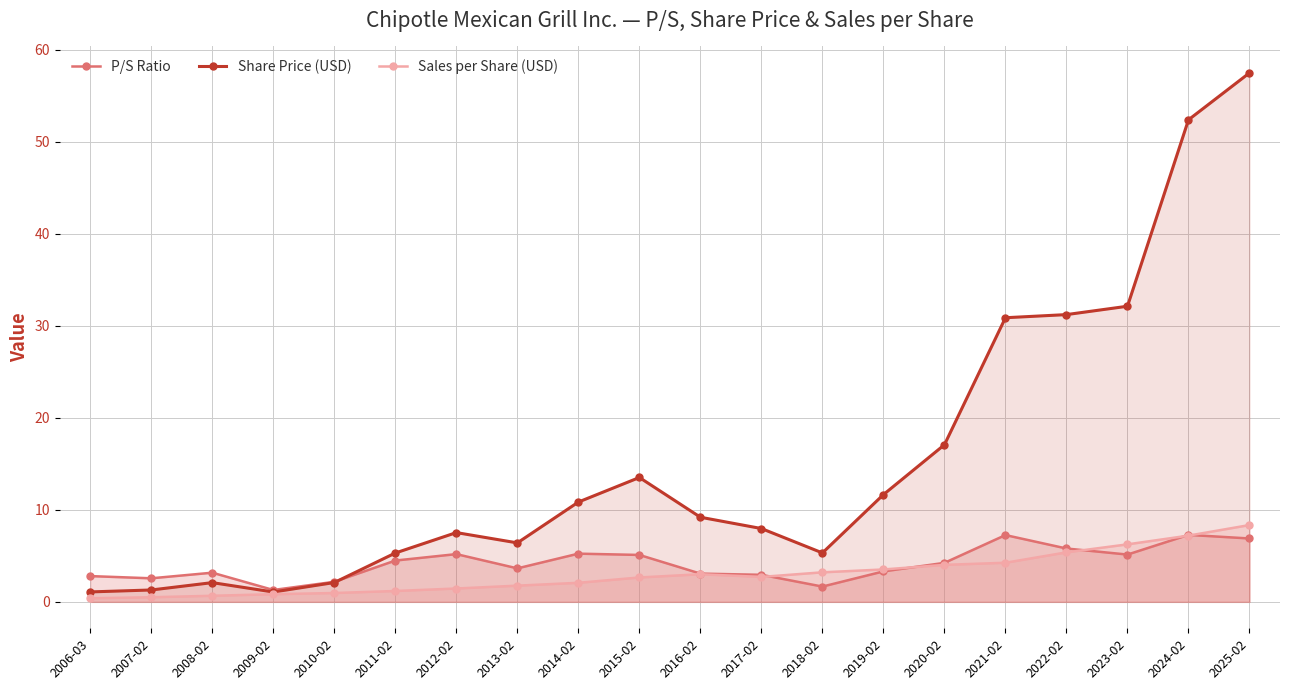

The value of Share Price (USD) at 2019-02 is 11.7. True or false?

True